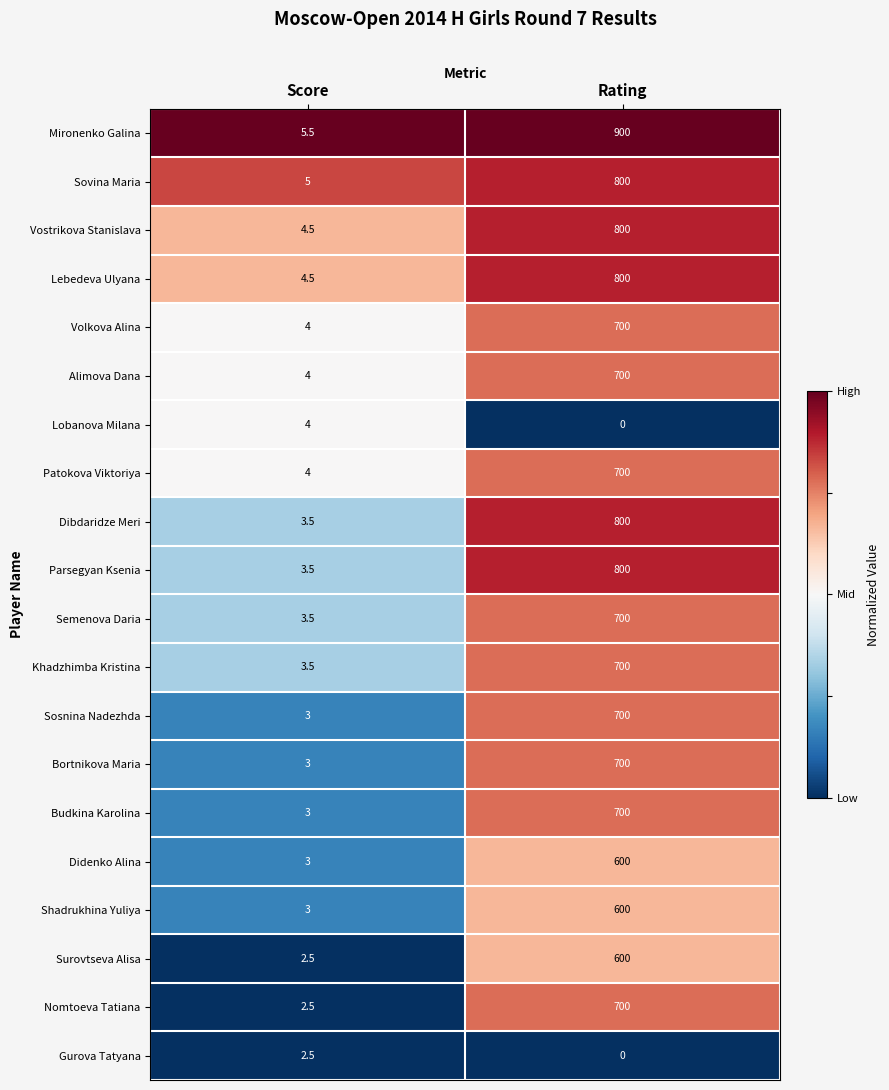

At which category is the sum across all series the highest?

Rating